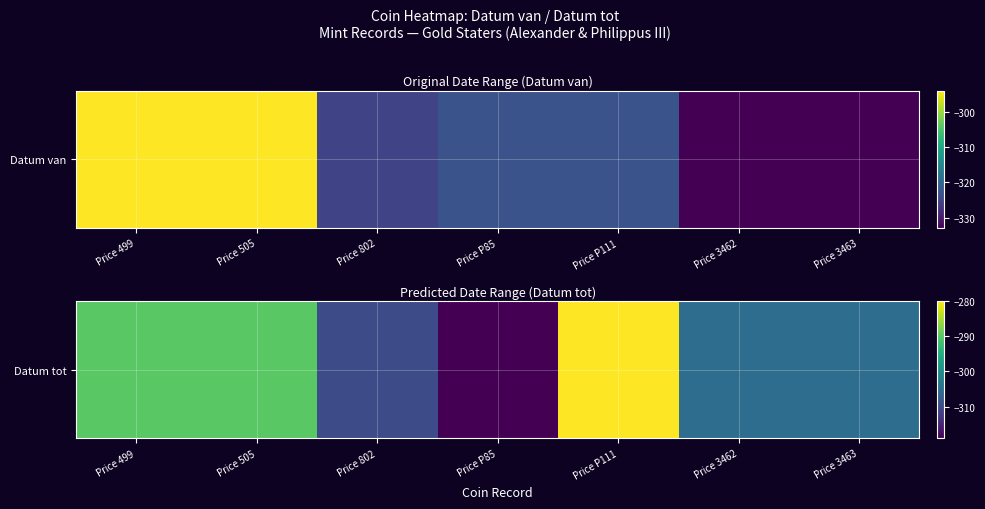

List the labels in order of value, largest first.

Price P111, Price 499, Price 505, Price 3462, Price 3463, Price 802, Price P85